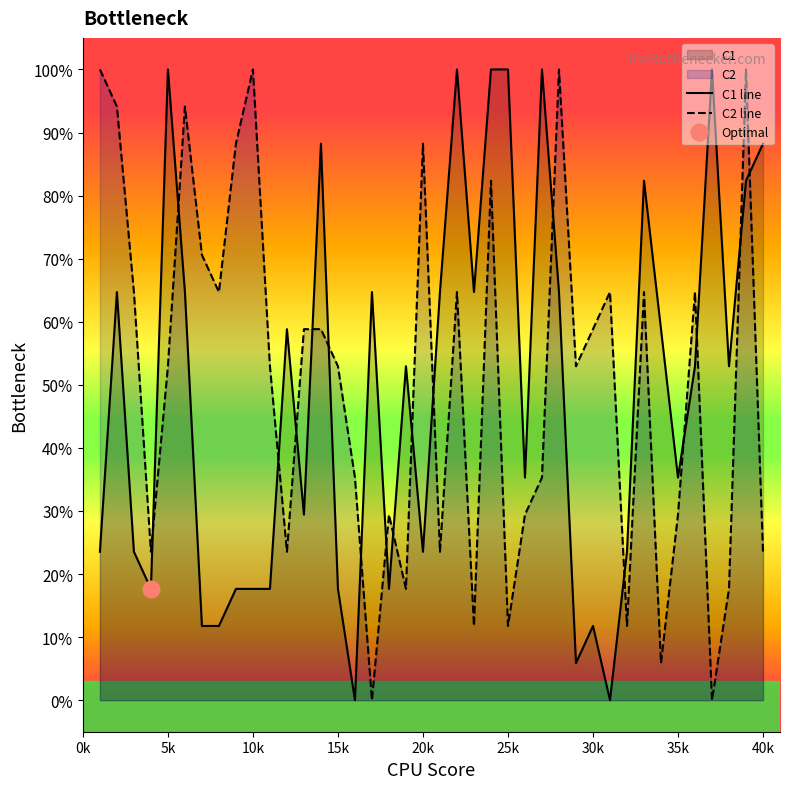

What is the value of the C1 point at the 25th from the left?

100.0